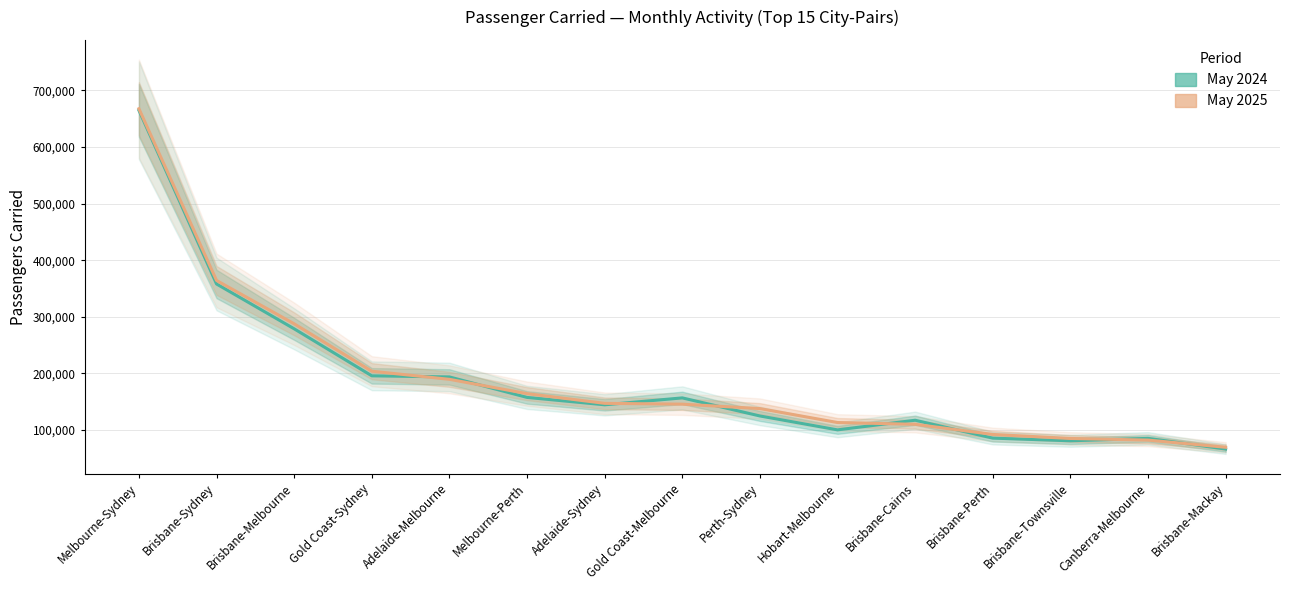

What is the value of the May 2024 point at the 12th from the left?

85784